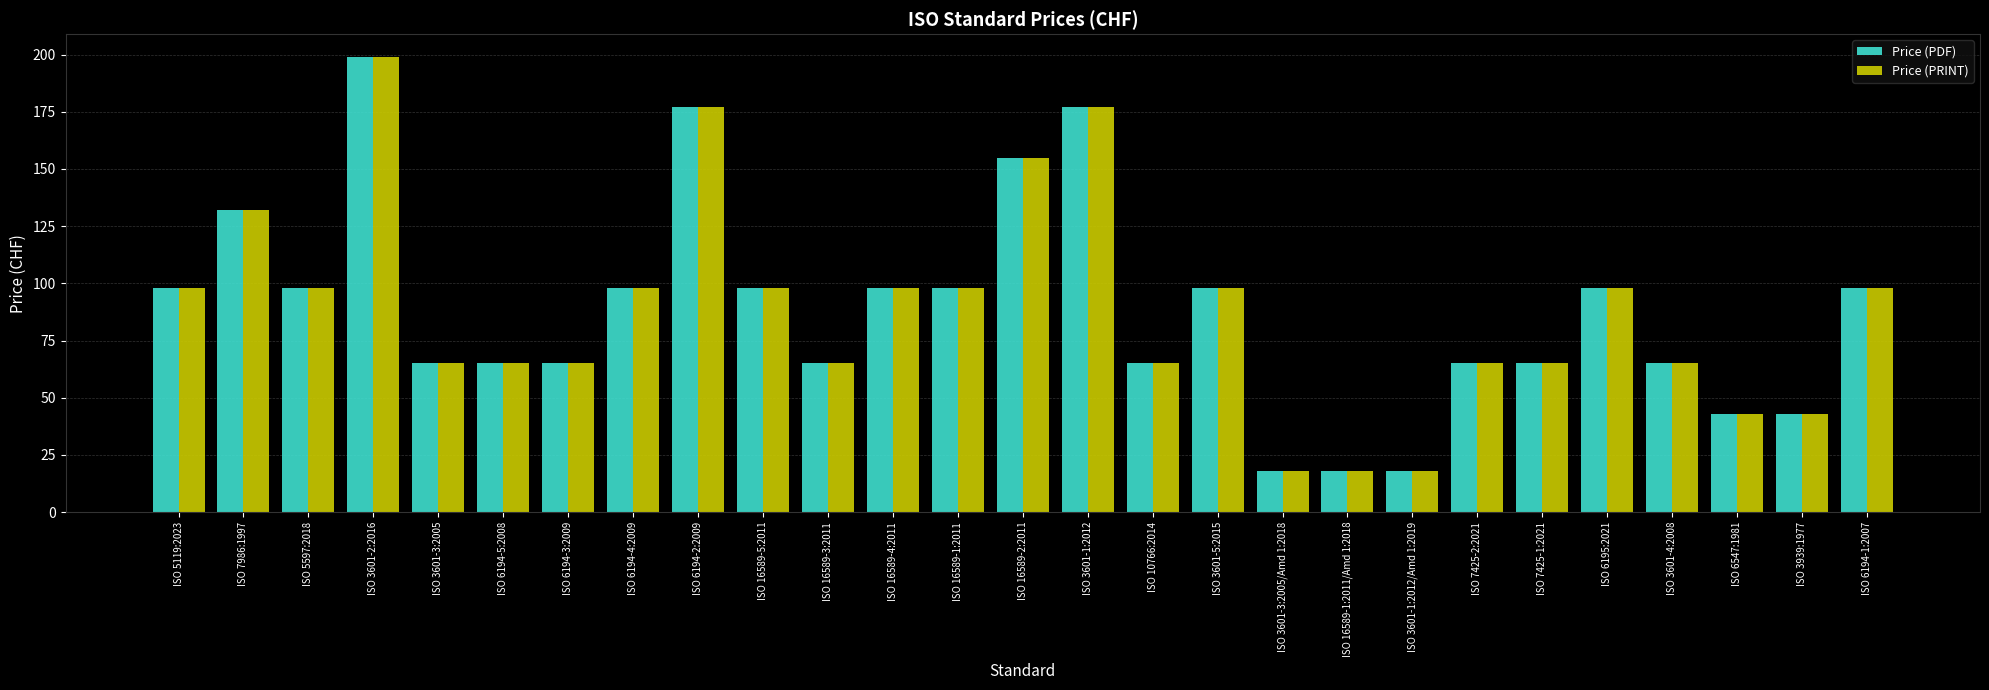

What is the highest value of the Price (PDF) series?

199